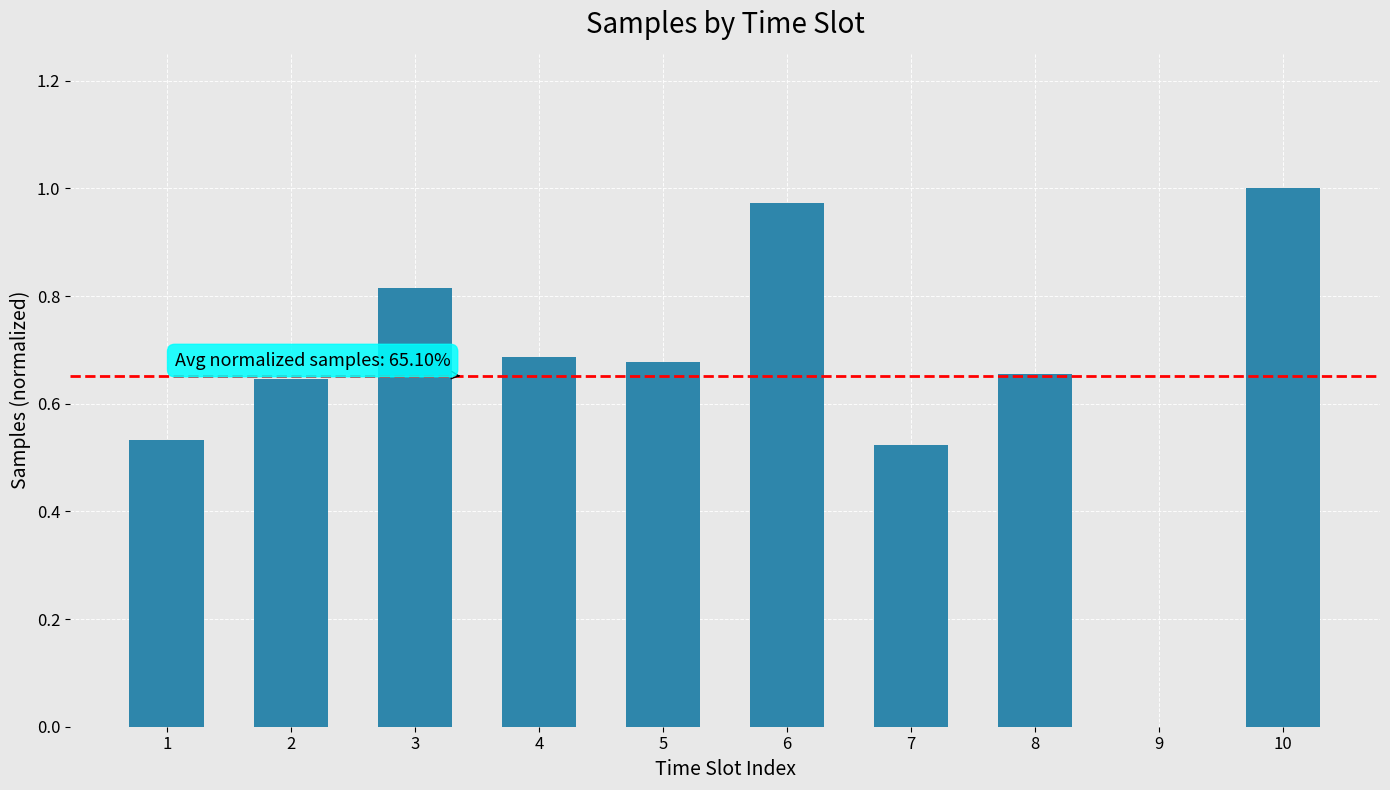

What is the sum of the values at 5 and 2?

1.3